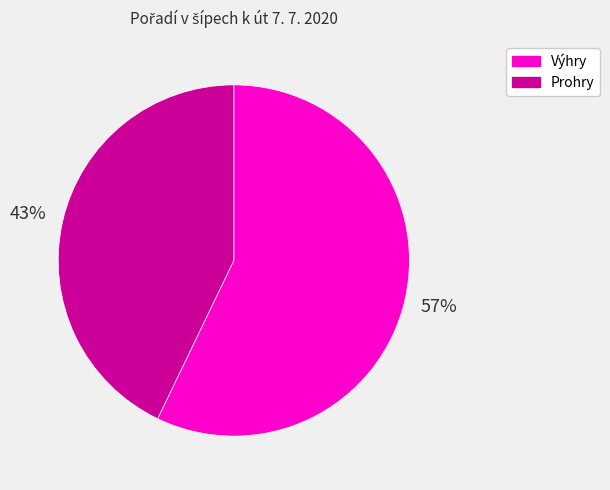

What is the largest slice in the pie chart?

Výhry